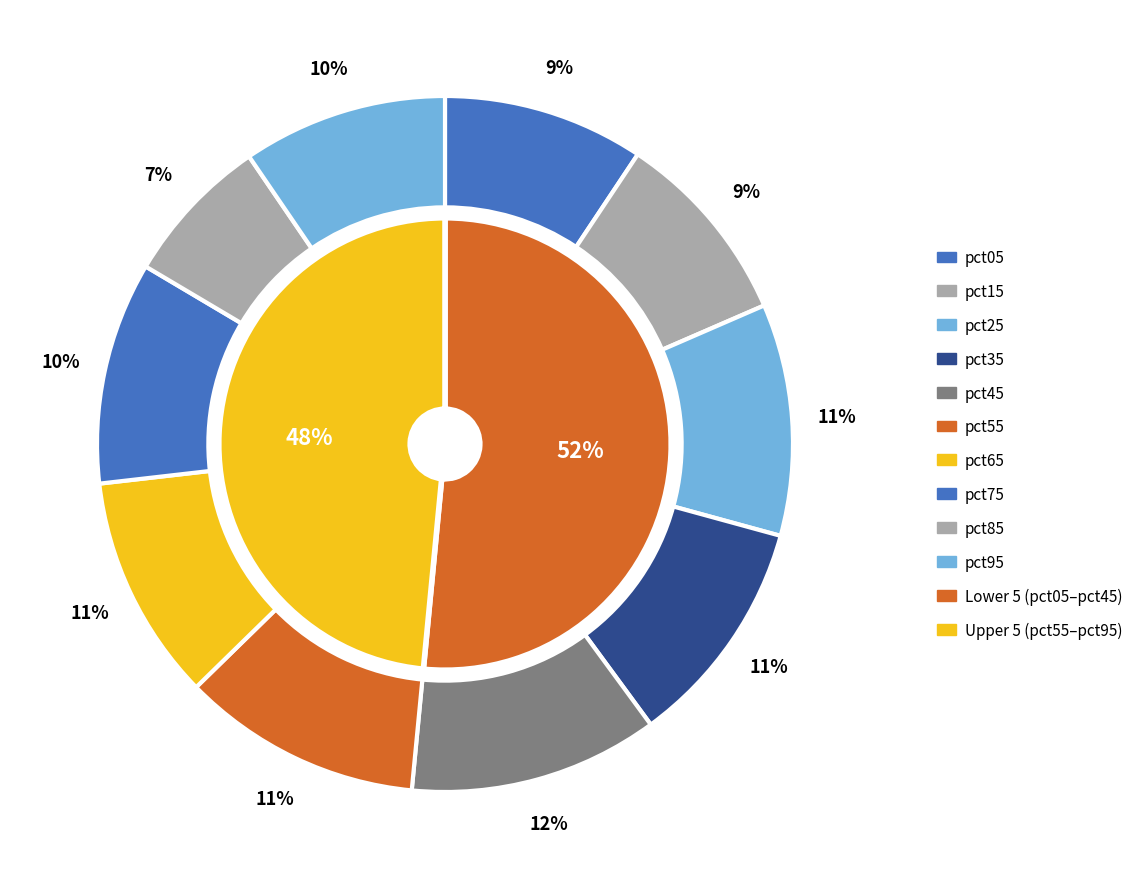

To the nearest percent, what portion does pct85 represent?

7%